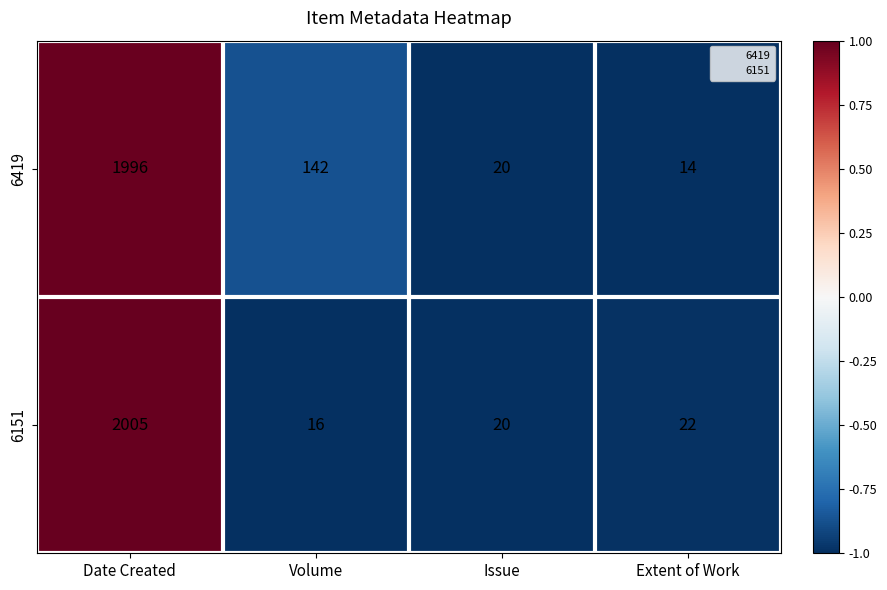

Rank the categories by 6151 value from lowest to highest.

Volume, Issue, Extent of Work, Date Created